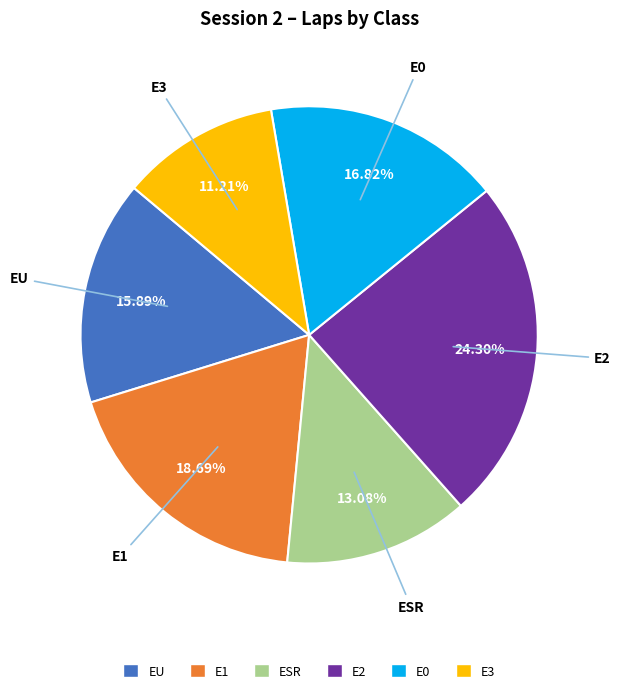

Is there any slice that represents more than half of the pie?

No